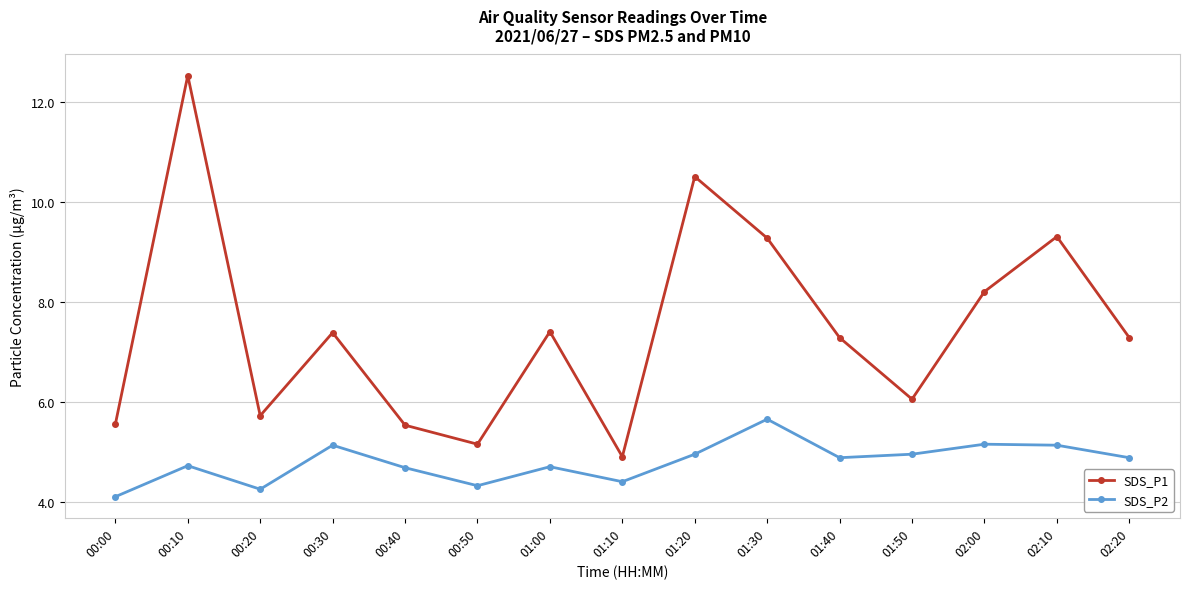

Which label corresponds to the smallest value in the chart?

00:00